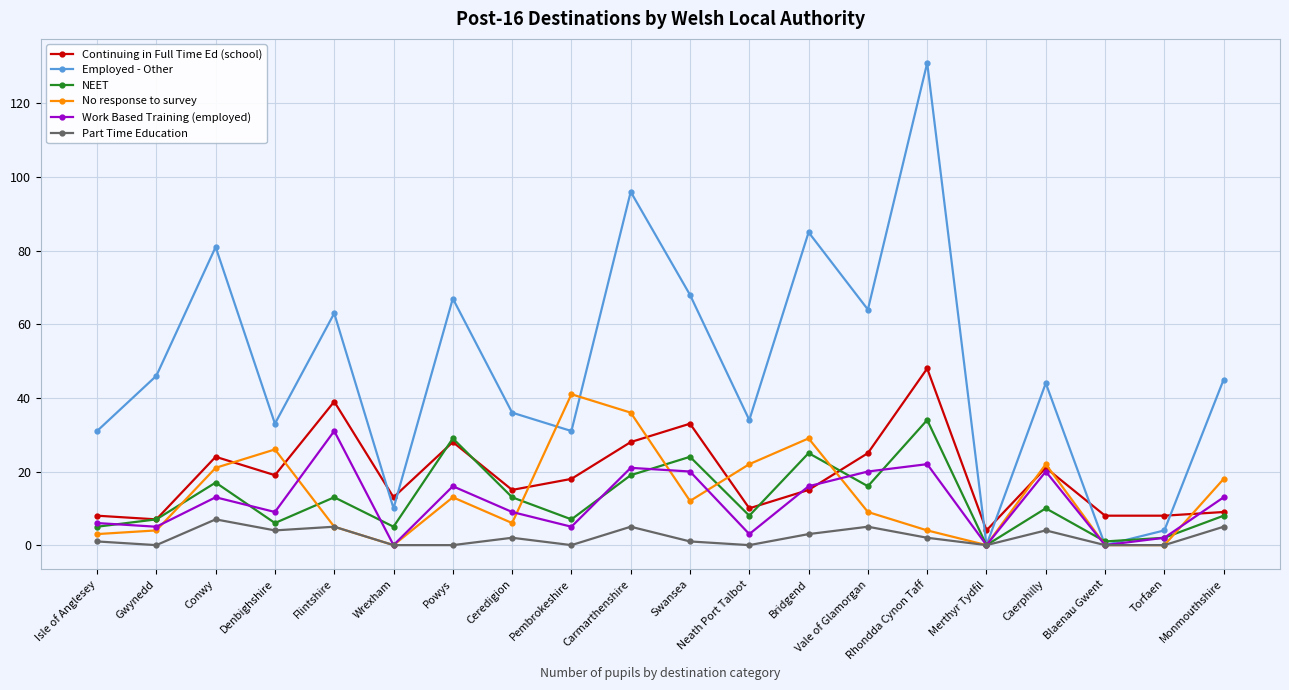

What is the total value across all series at Flintshire?

156